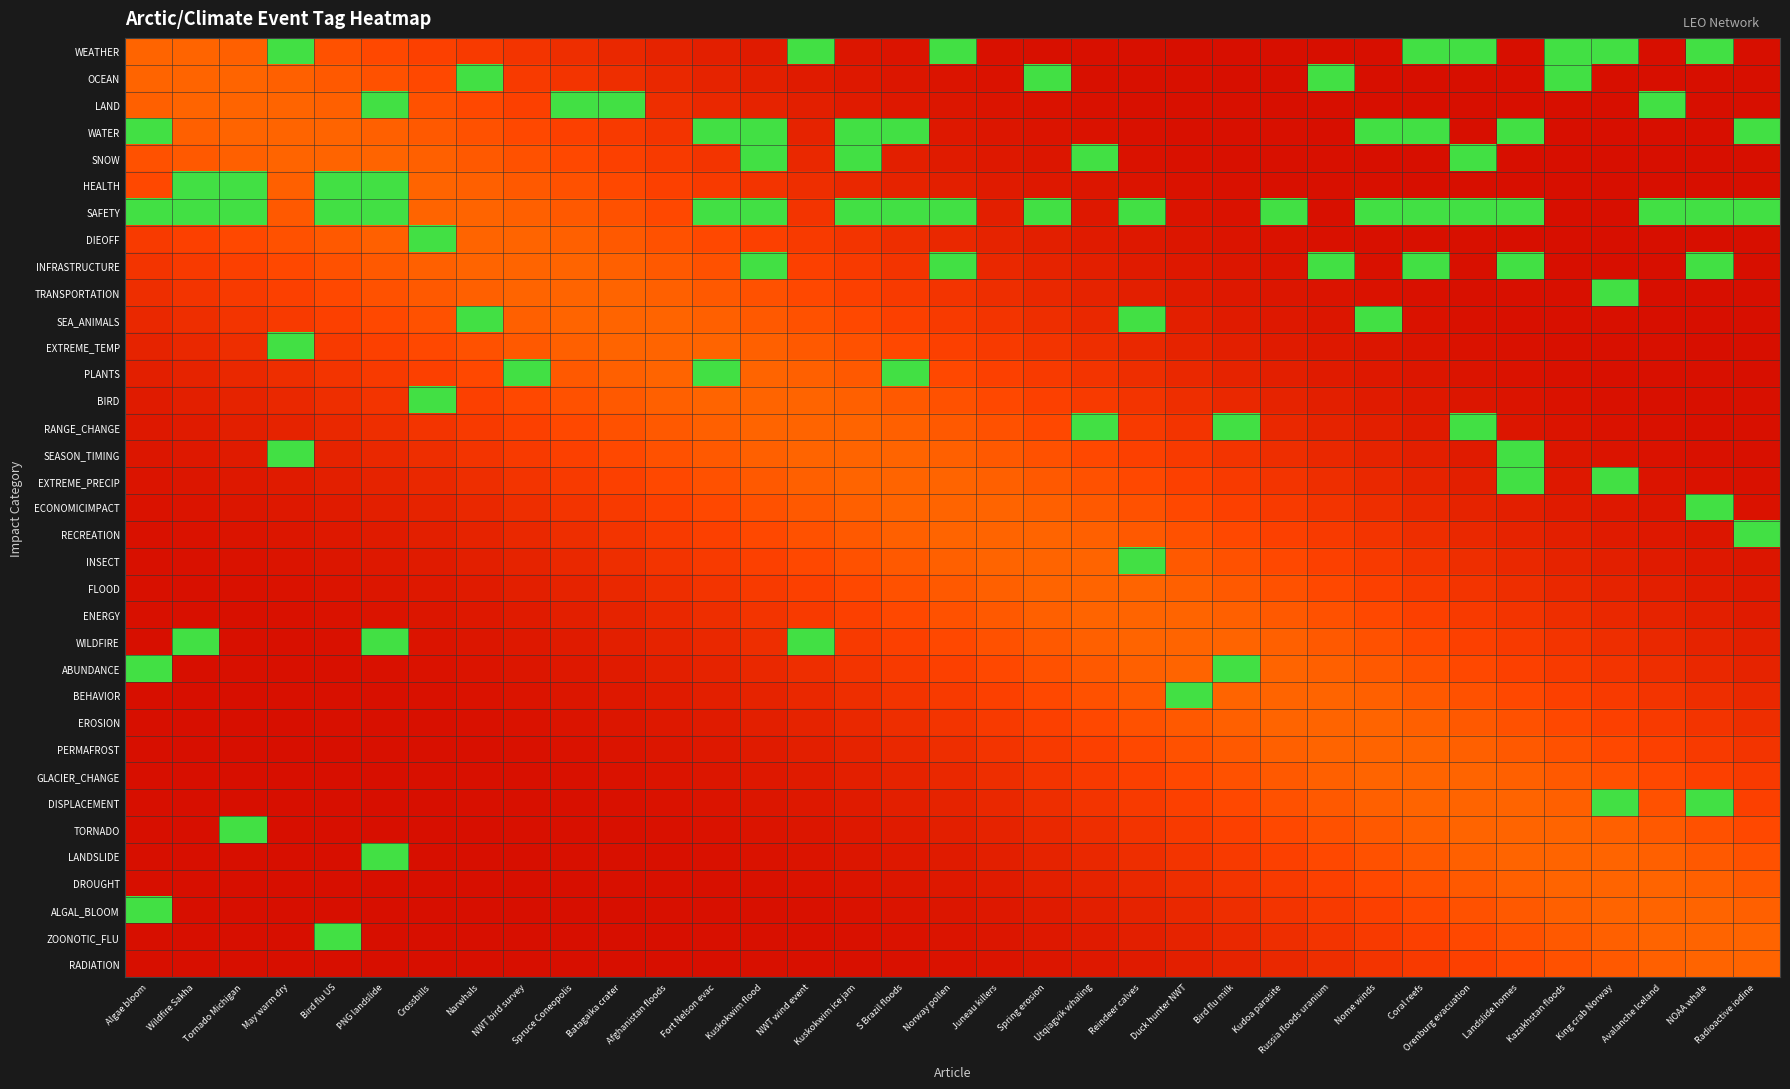

Which series has the largest total across all categories?

SAFETY